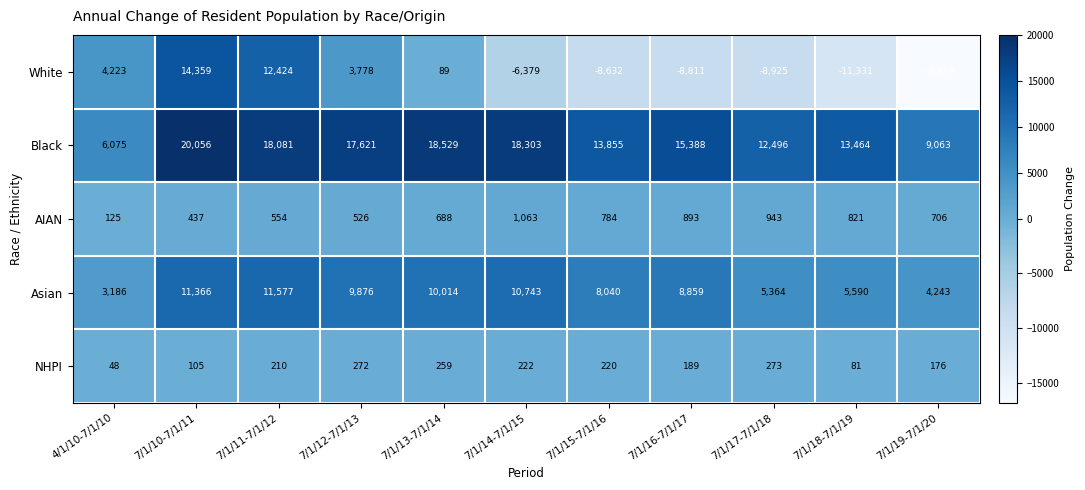

What is the difference between the Asian values at 7/1/14-7/1/15 and 7/1/18-7/1/19?

5153